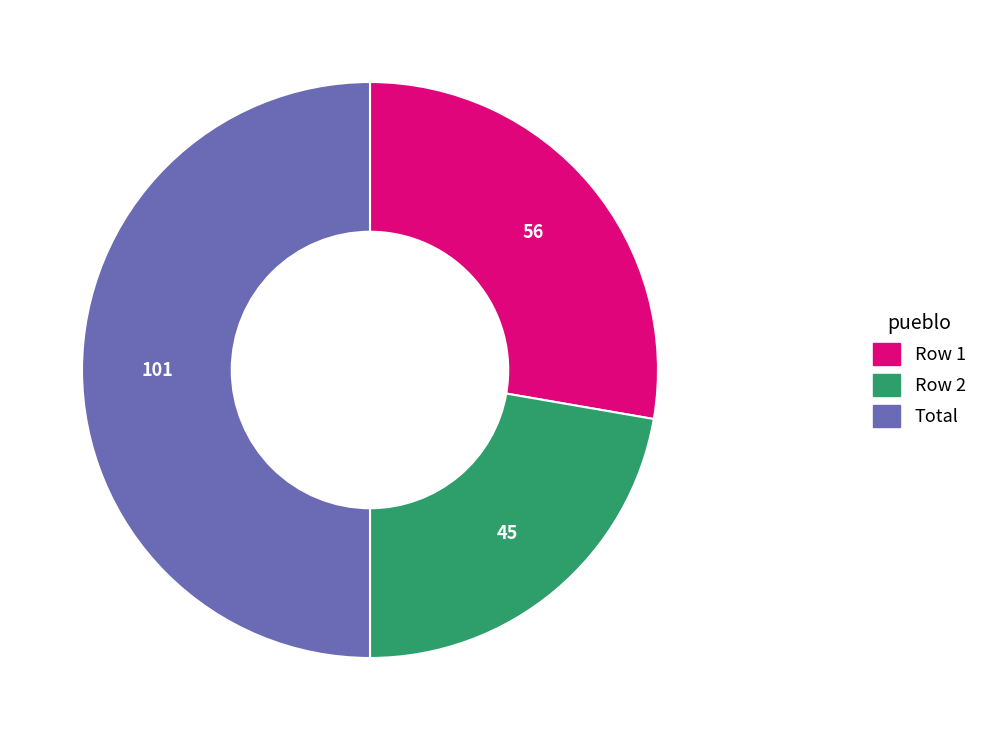

Between Row 2 and Total, which is larger?

Total